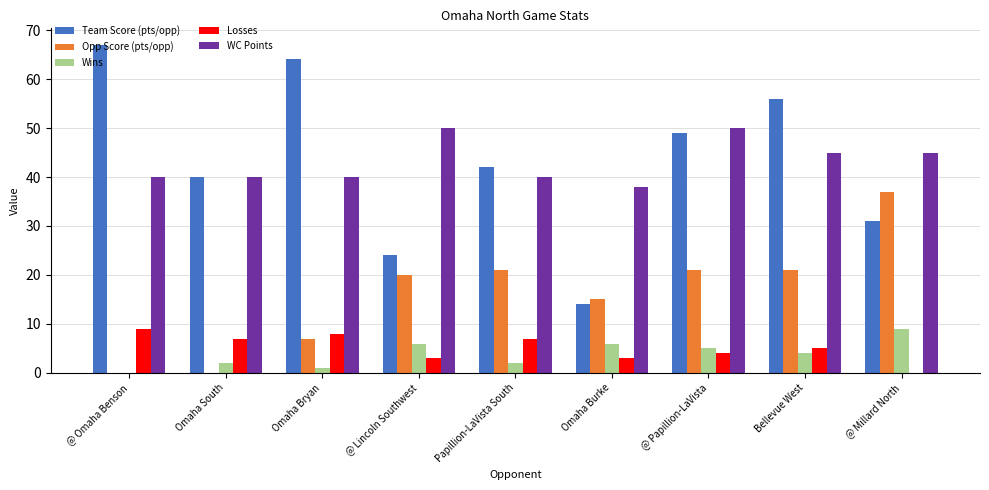

True or false: Losses has a value of 9 at @ Omaha Benson.

True